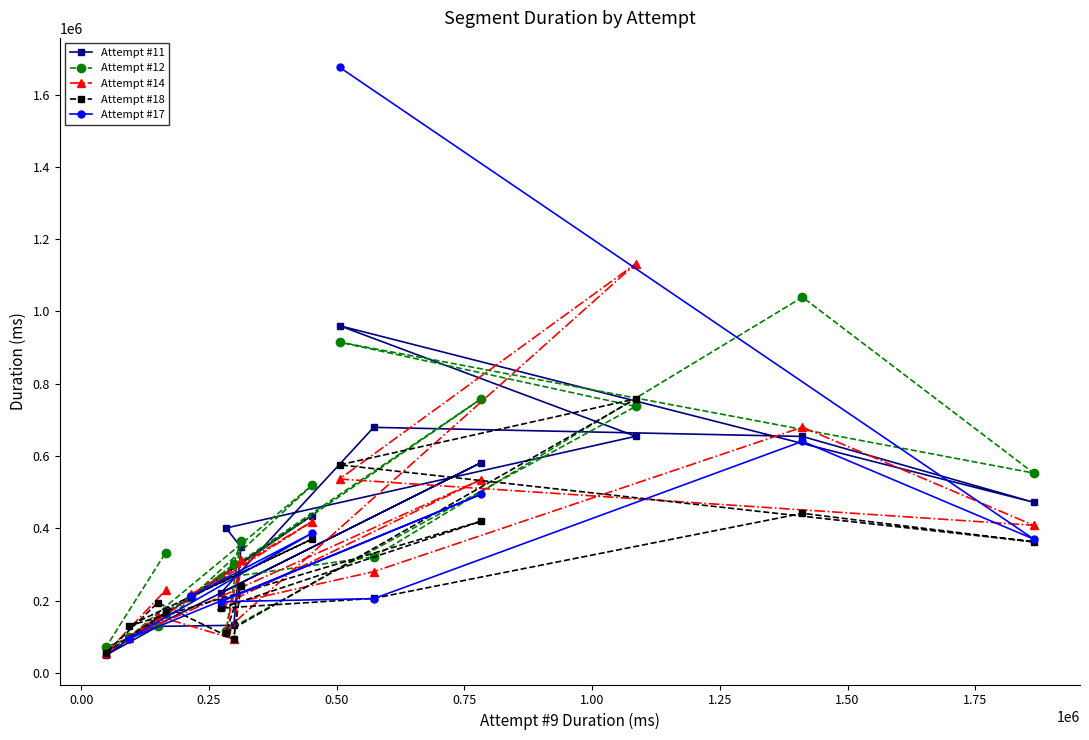

What is the difference between the maximum and minimum values?

1815851